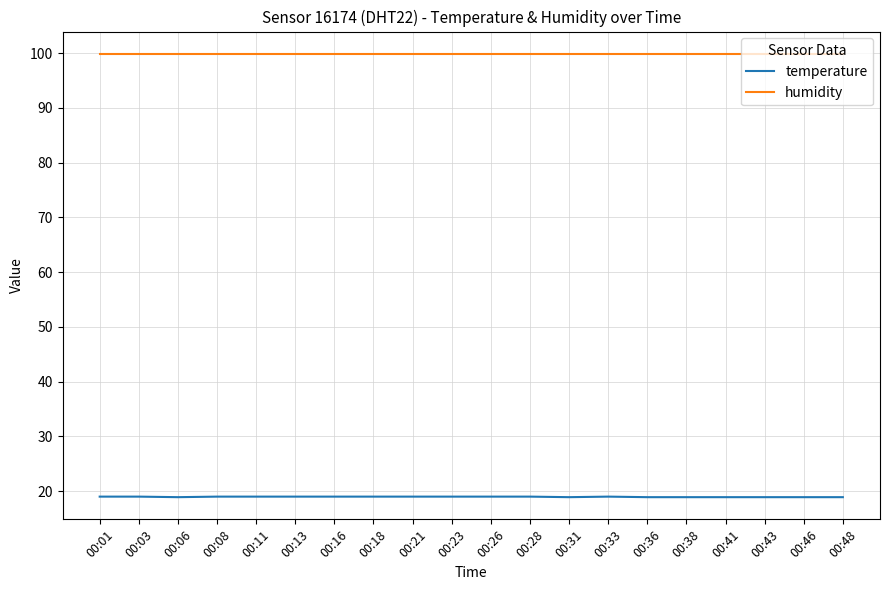

How many lines are shown in the chart?

2